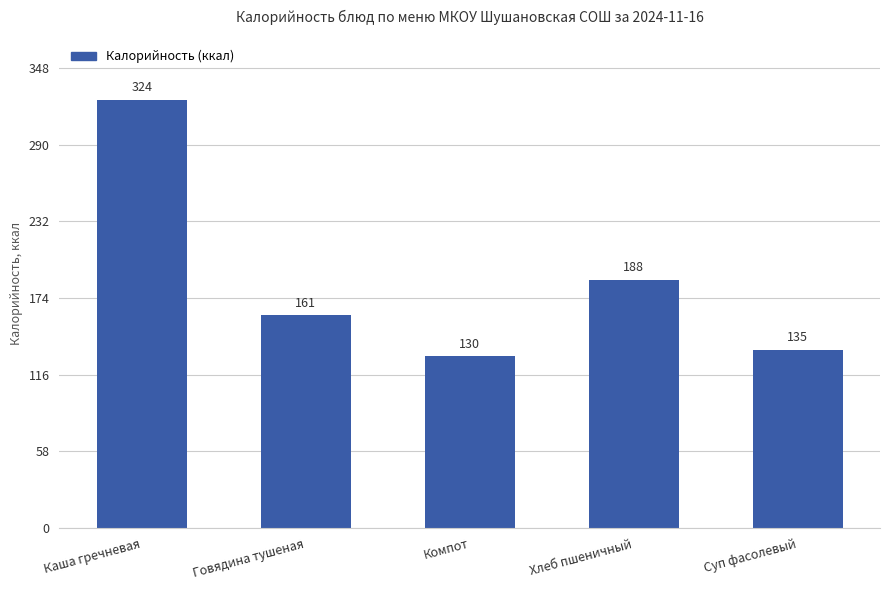

Is it true that the value at Хлеб пшеничный is 188?

True